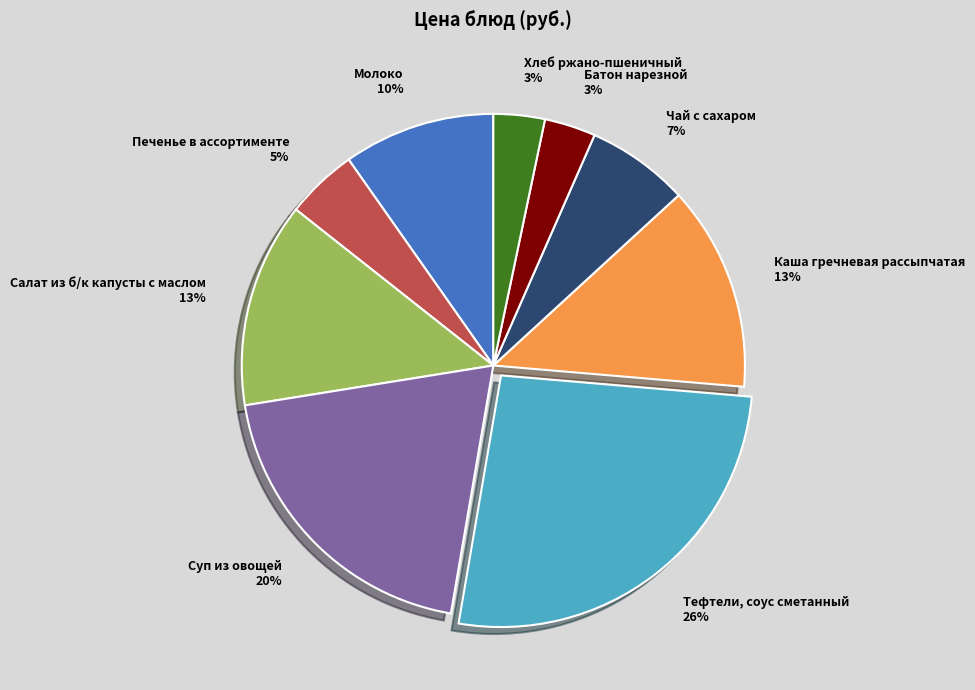

Do Чай с сахаром and Батон нарезной together represent more than half of the pie?

No